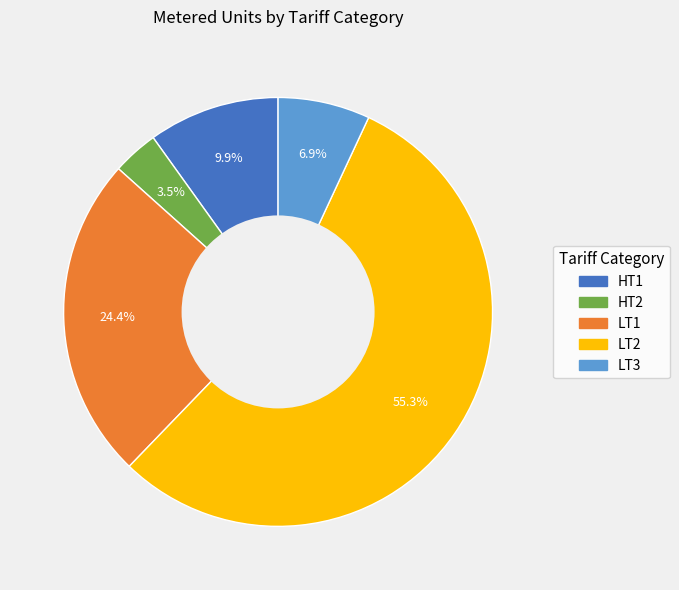

Which slice represents more than half of the pie?

LT2